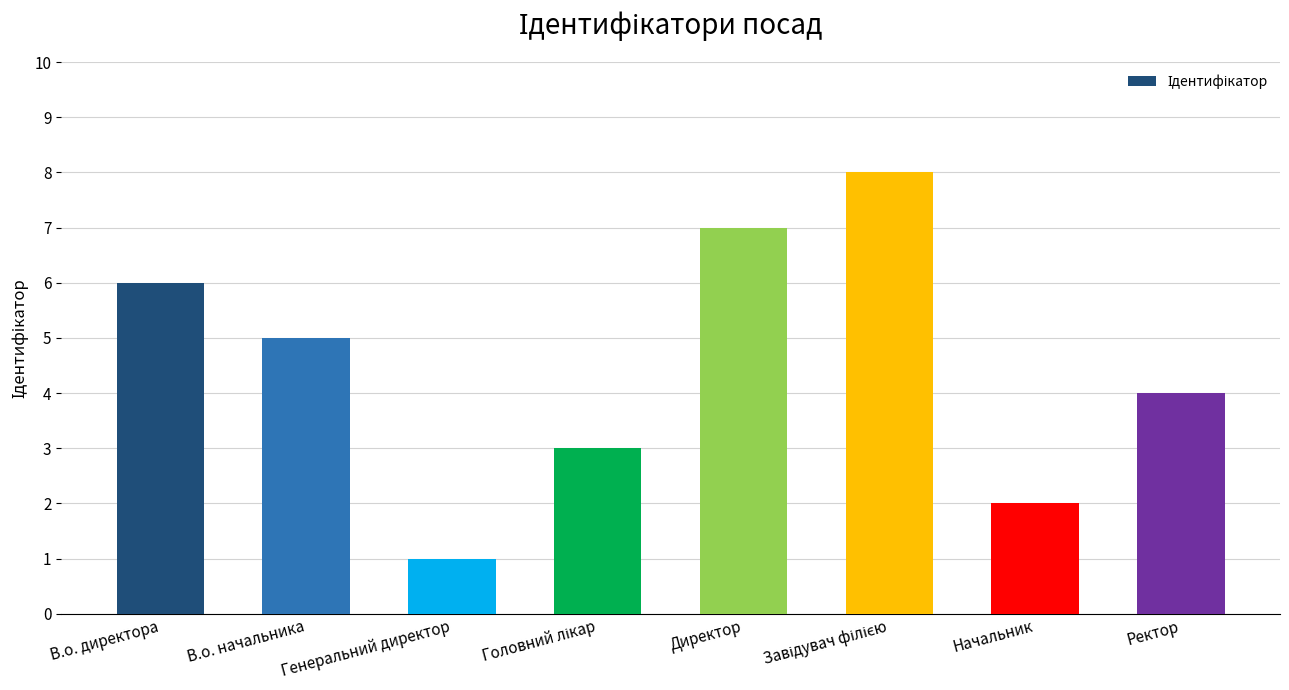

Approximately how many times larger is the value at Ректор compared to В.о. директора?

0.7